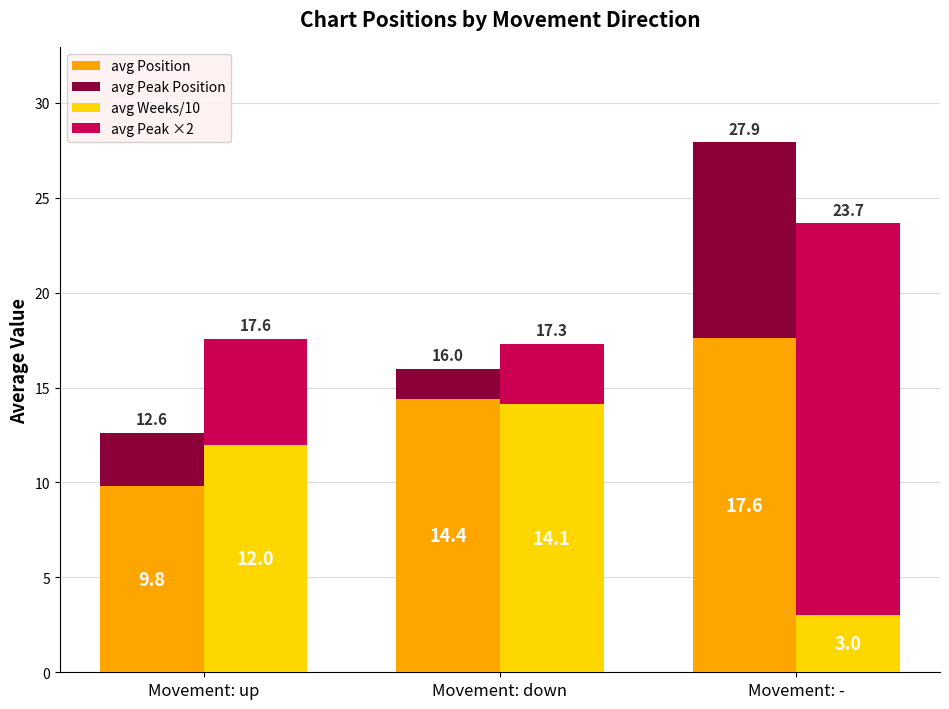

At which label is avg Peak ×2 closest to 11?

Movement: up